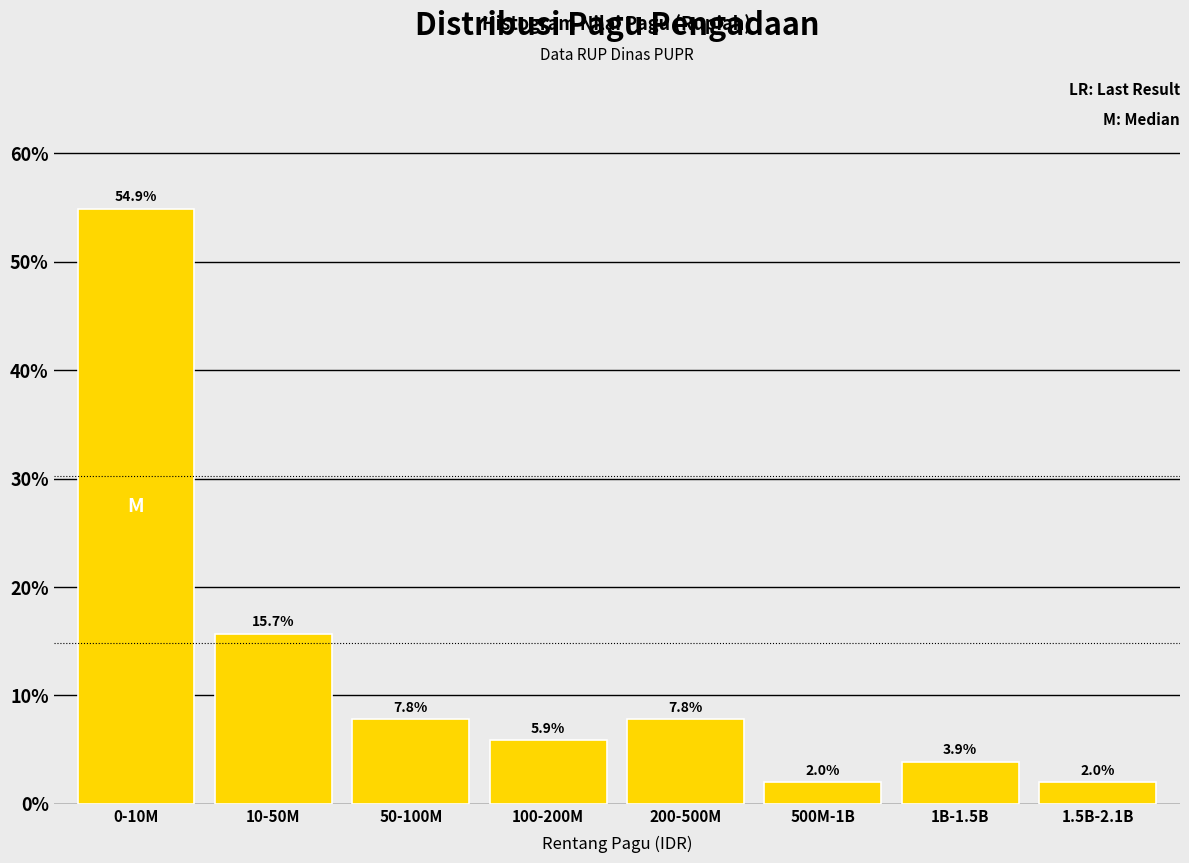

Reading right to left, list all the values displayed in this chart.

2.0	3.9	2.0	7.8	5.9	7.8	15.7	54.9